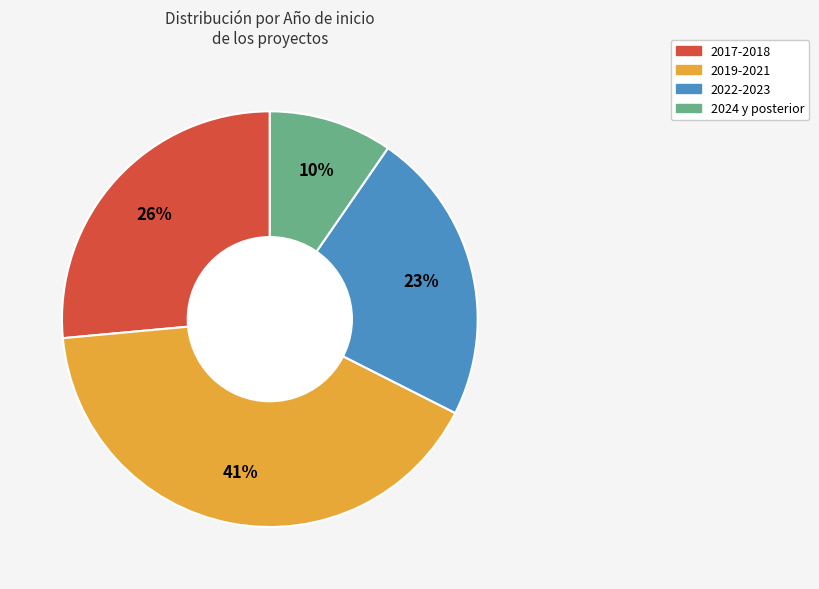

Is there any slice that represents more than half of the pie?

No